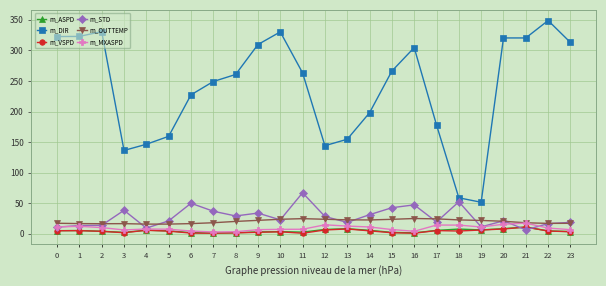

What is the sum of the m_DIR values at 6 and 1?

550.2